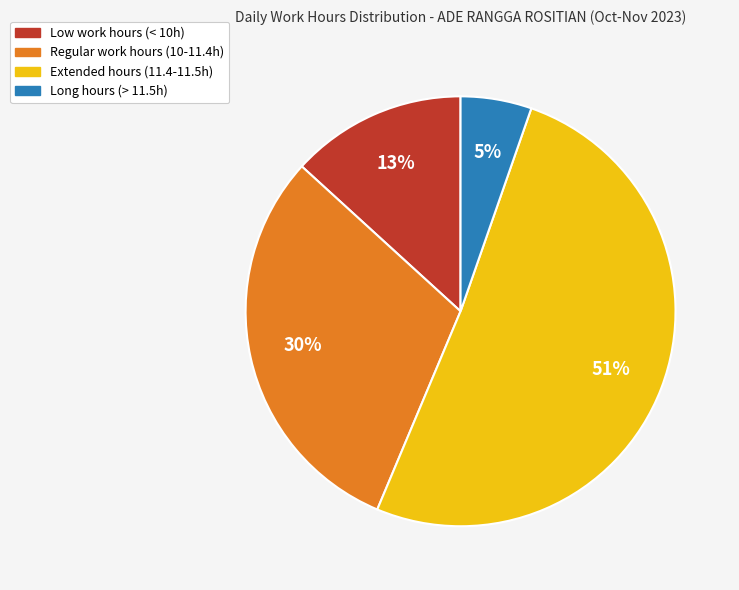

Is there any slice that represents more than half of the pie?

Yes